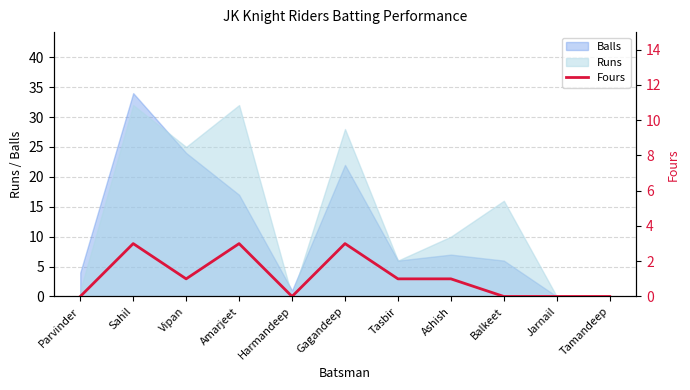

True or false: the data shows 1 at Vipan.

True